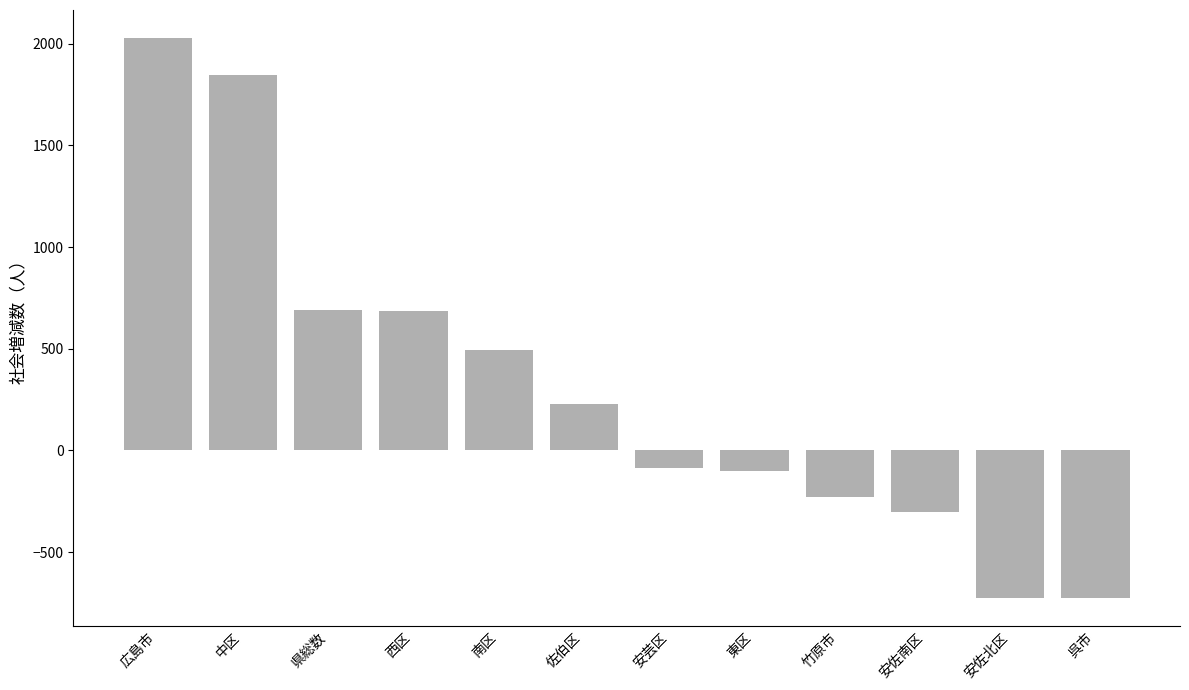

What value does the data have at 広島市?

2028